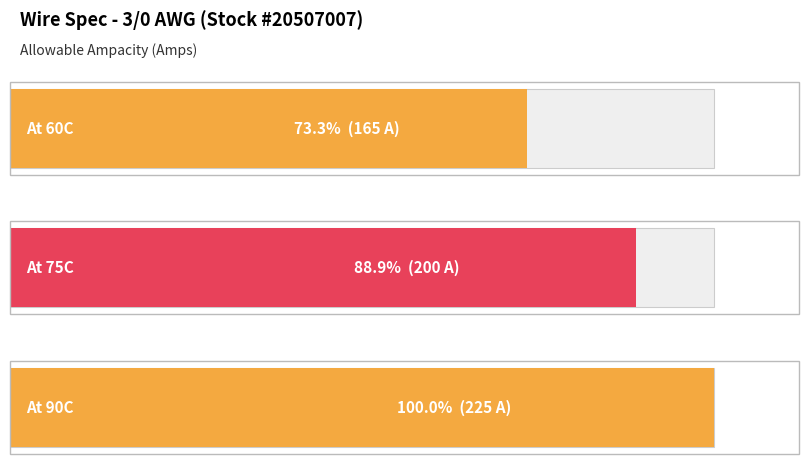

Reading right to left, transcribe all the data shown in this chart.

225	200	165